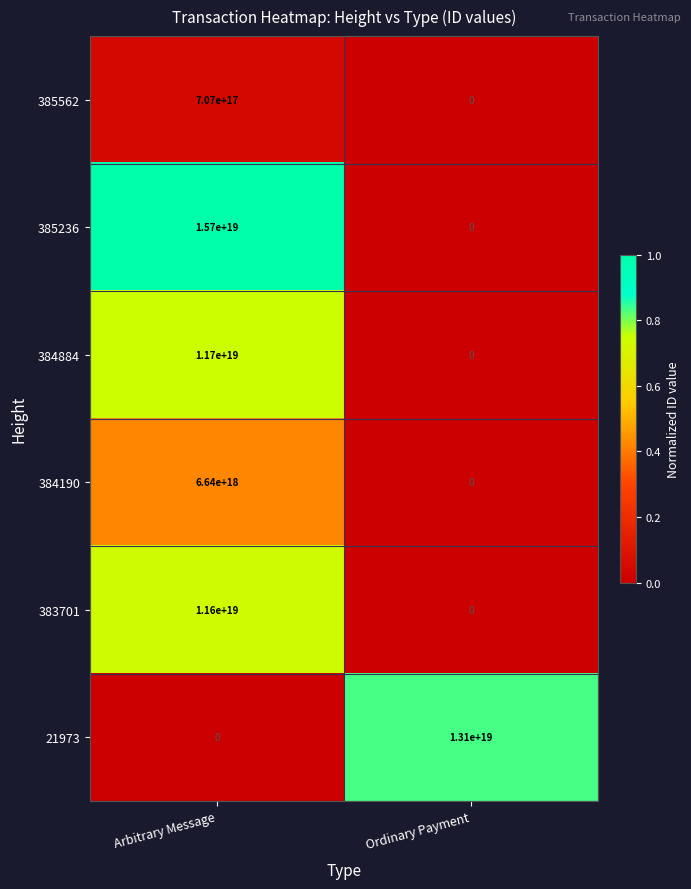

Is it true that 385236 equals 0 at Ordinary Payment?

True